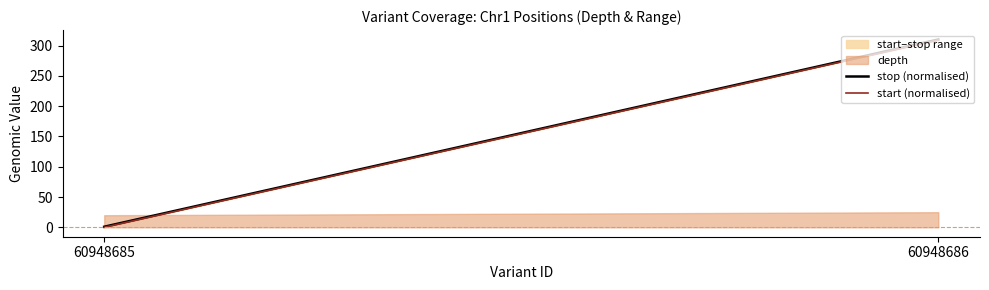

Reading right to left, transcribe all the data shown in this chart.

stop (normalised): 310	1
start (normalised): 309	0